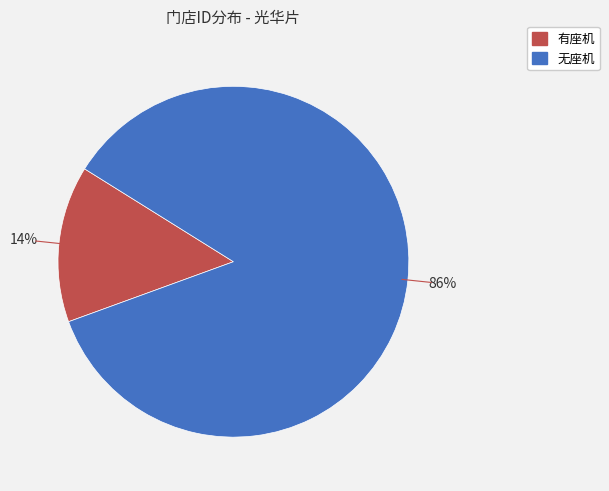

To the nearest percent, what is the average slice percentage?

50%